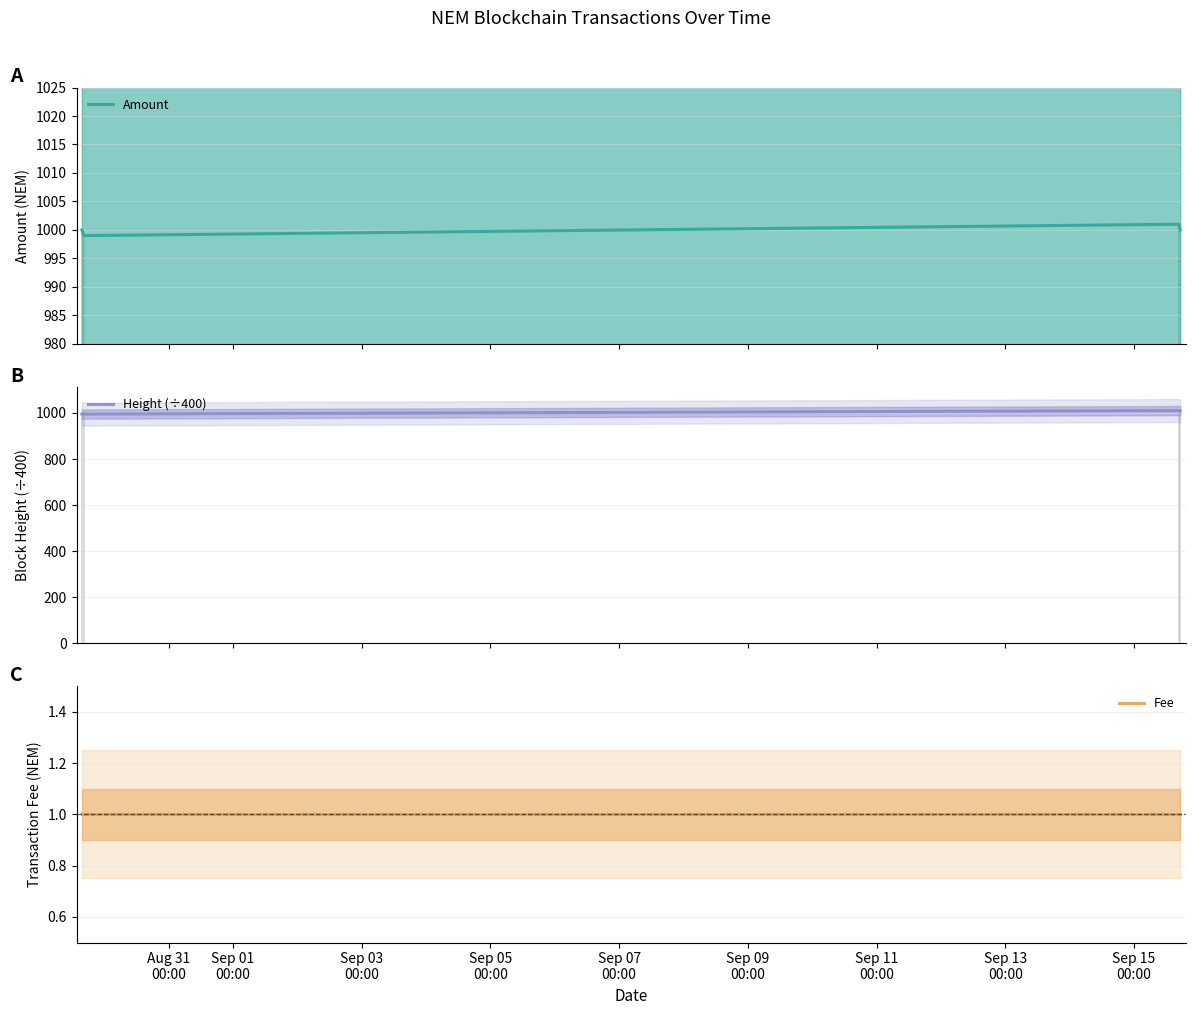

At Sep 03
00:00, list the series in order from smallest to largest.

Fee, Amount, Height (÷400)